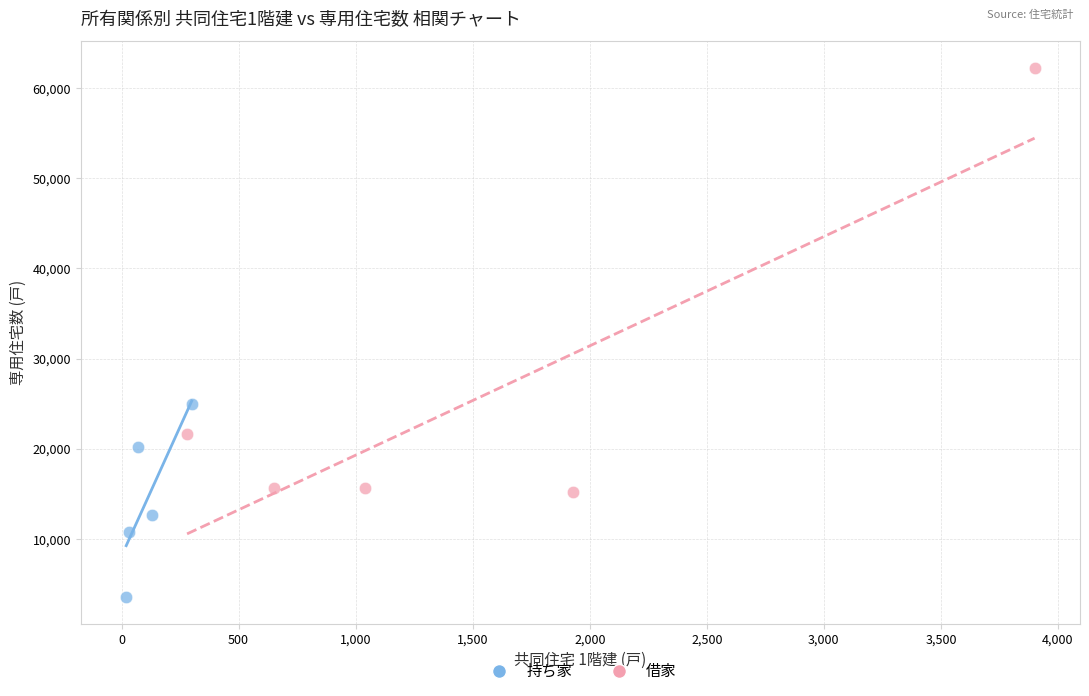

Which series reaches the maximum Y coordinate?

借家